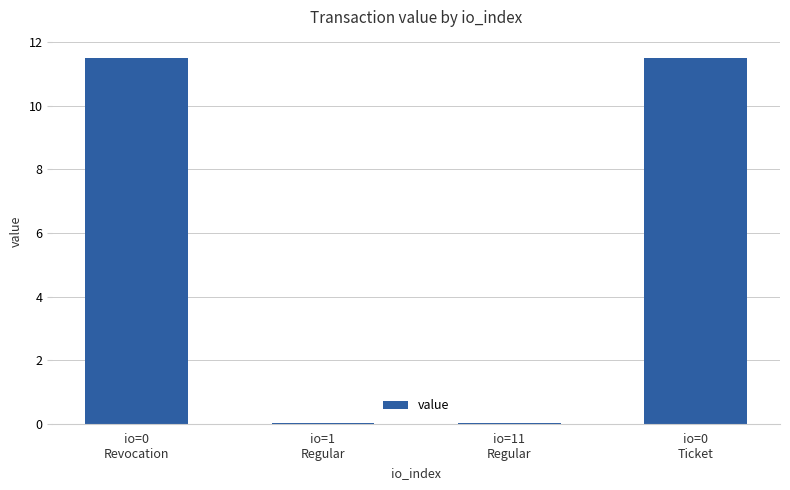

What is the maximum value shown in the chart?

11.5